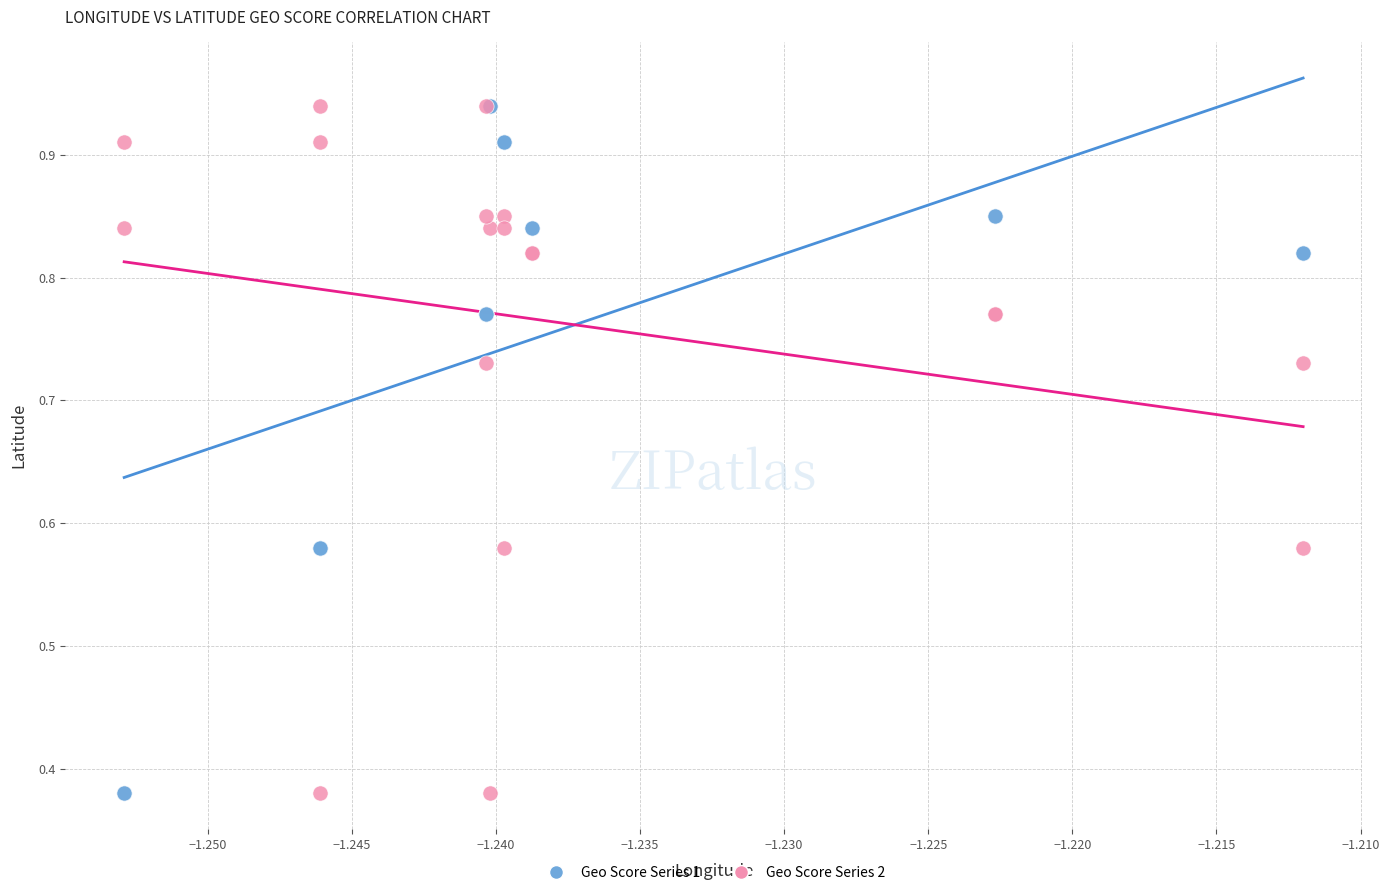

What are all the series names shown in the legend?

Geo Score Series 1, Geo Score Series 2